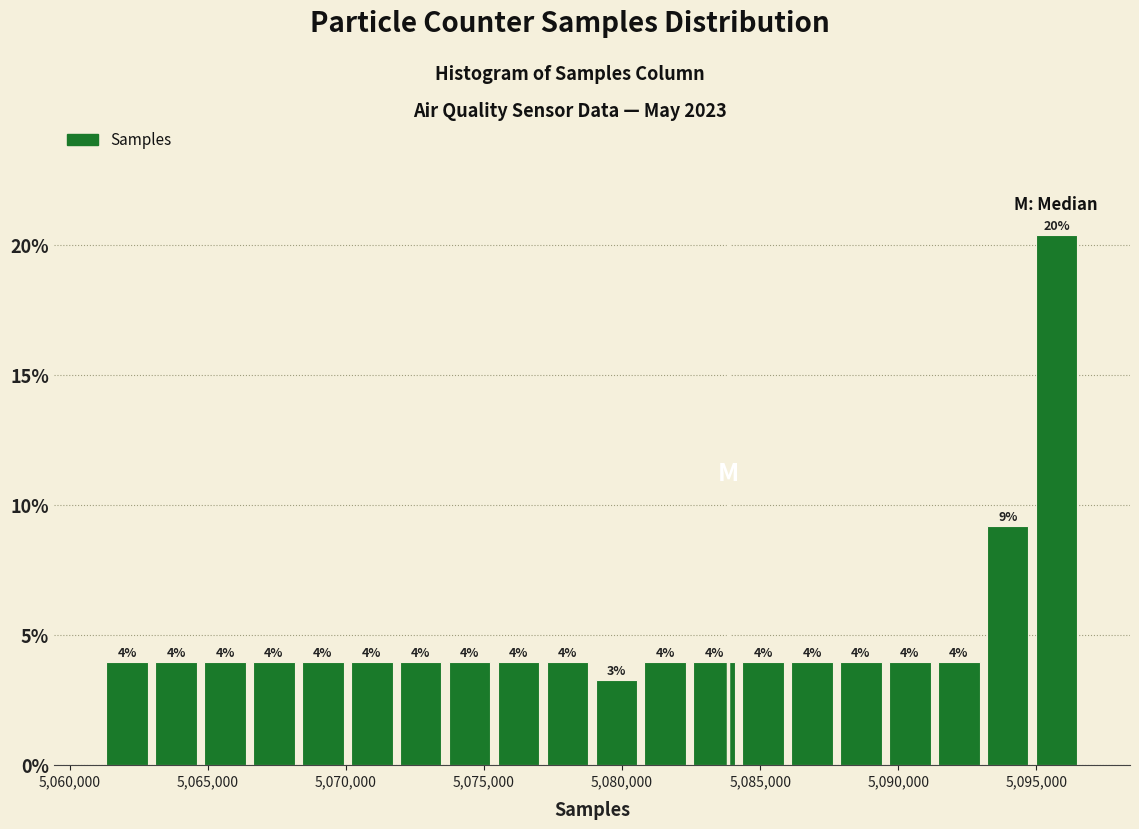

Read against the x-axis, roughly where is the centre of the tallest bar?

5095500